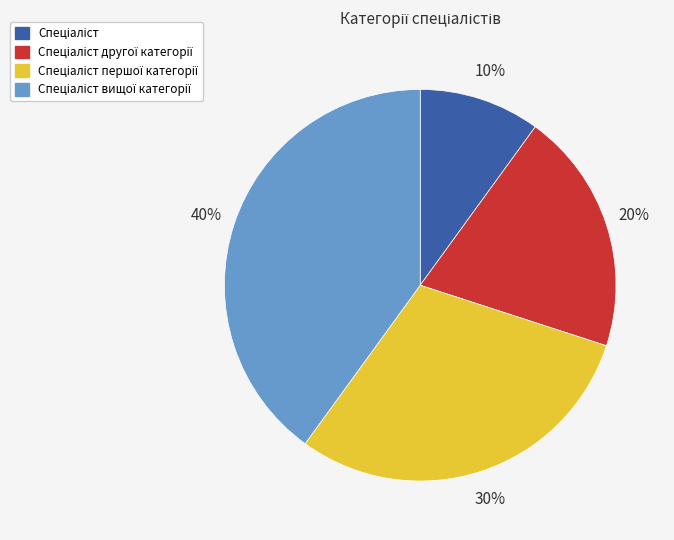

To the nearest percent, what is the difference between the largest and smallest slice percentages?

30%